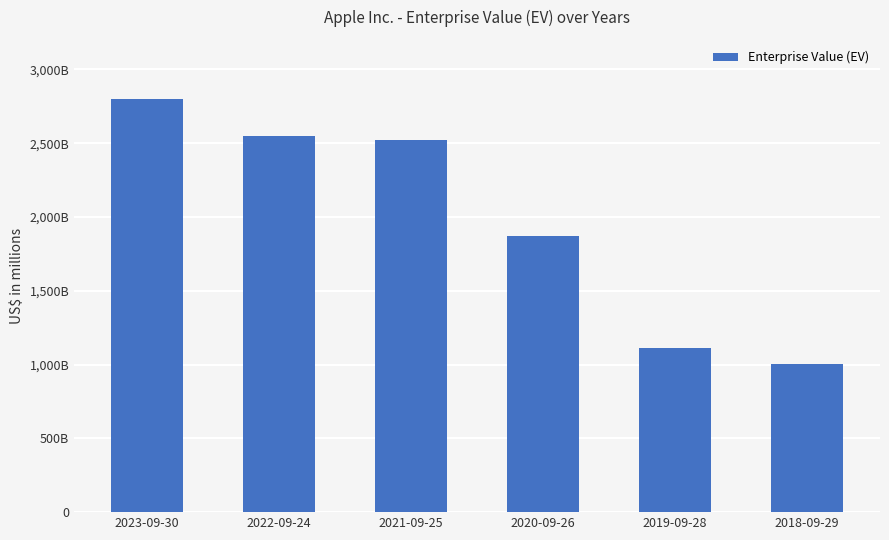

Which category has the lowest value across all series?

2018-09-29